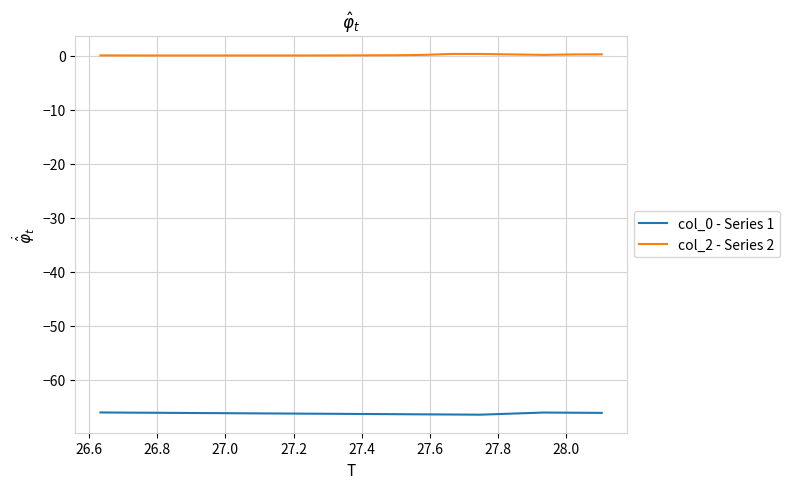

List the series in order of their peak value, highest first.

col_2 - Series 2, col_0 - Series 1